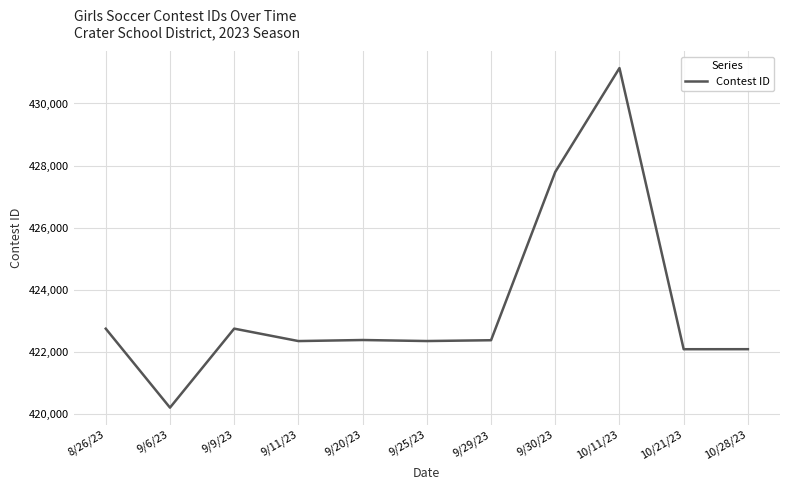

What is the average value?

423472